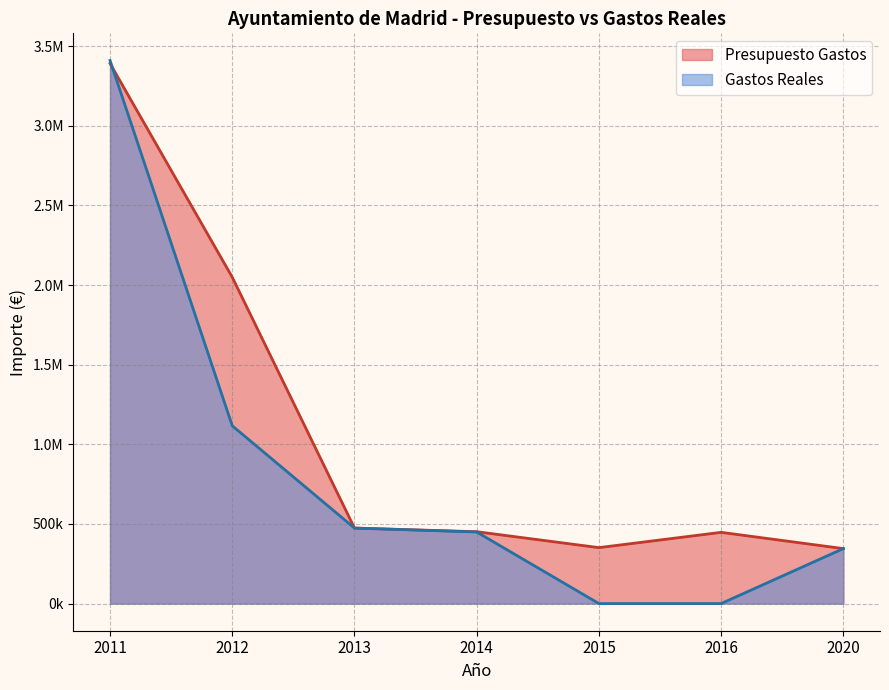

What is the sum of the Gastos Reales values at 2013 and 2016?

474074.2